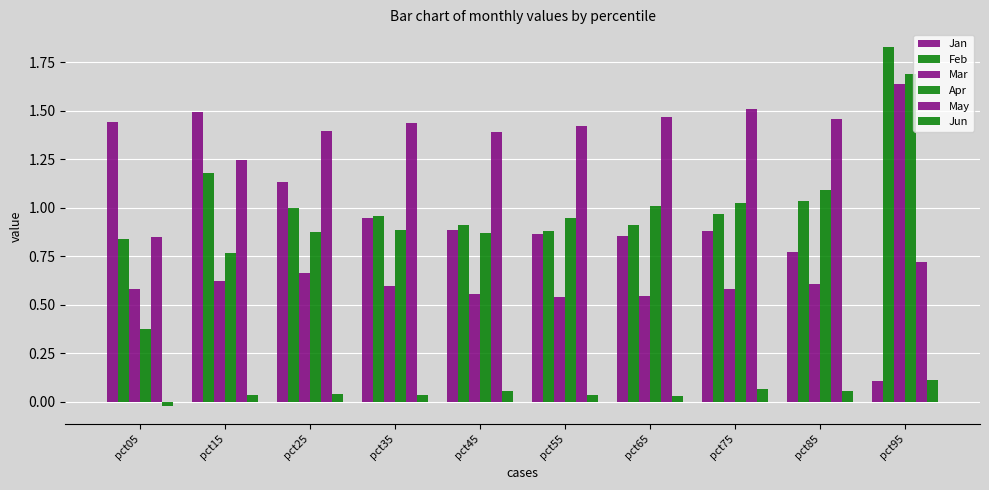

What is the spread (max minus min) of values at pct85?

1.4